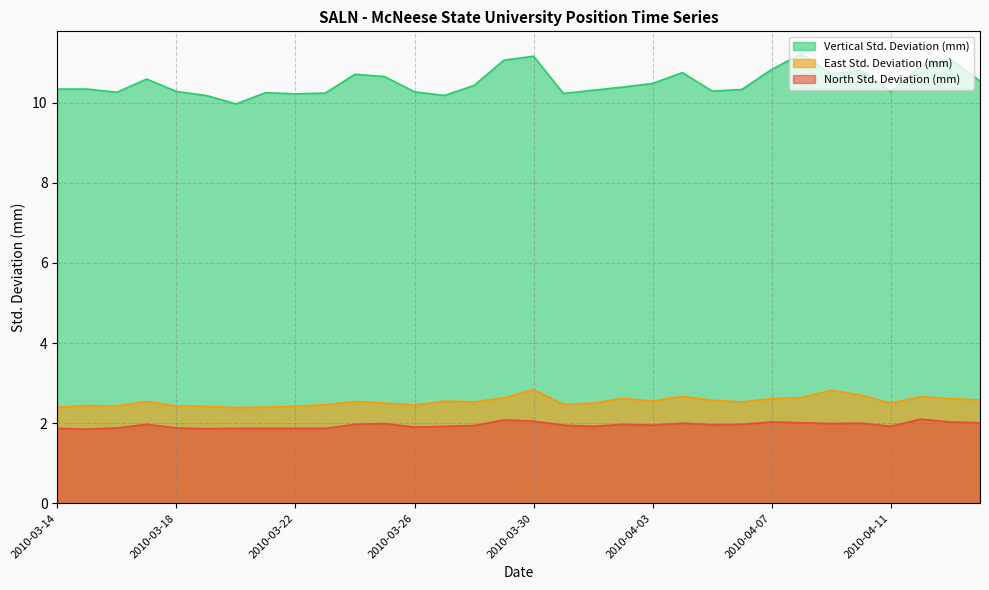

At how many categories does at least one series exceed 4?

32